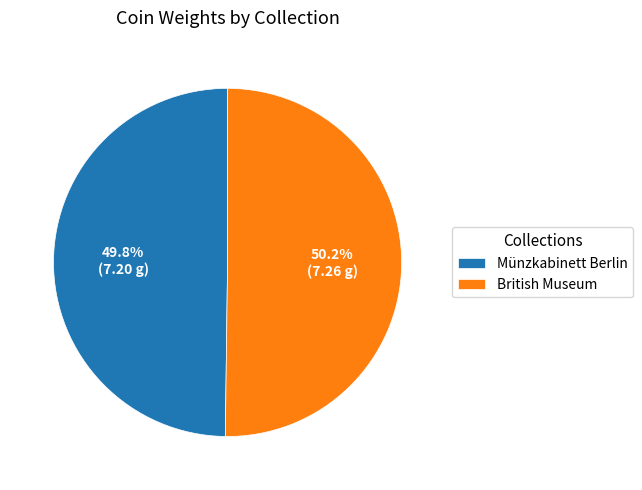

Do Münzkabinett Berlin and British Museum together represent more than half of the pie?

Yes